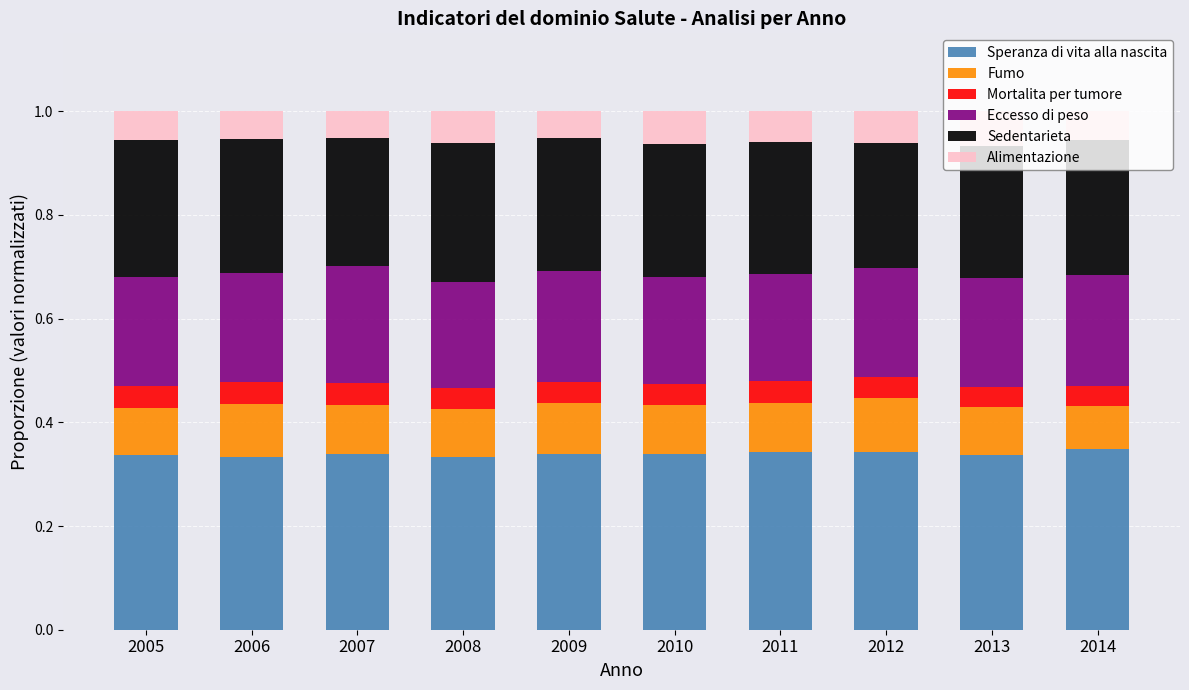

The Speranza di vita alla nascita series shows 0.5 at 2009. True or false?

False